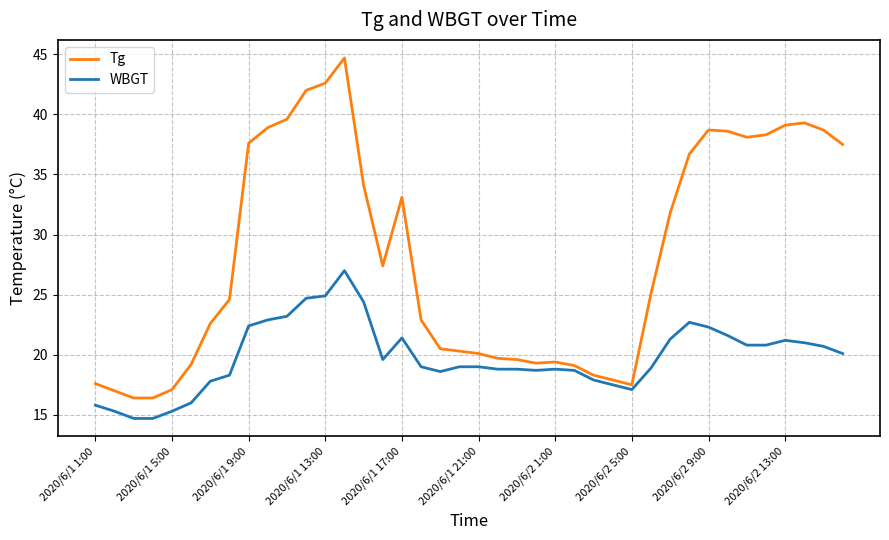

What is the difference between the maximum and minimum values in the WBGT series?

12.3